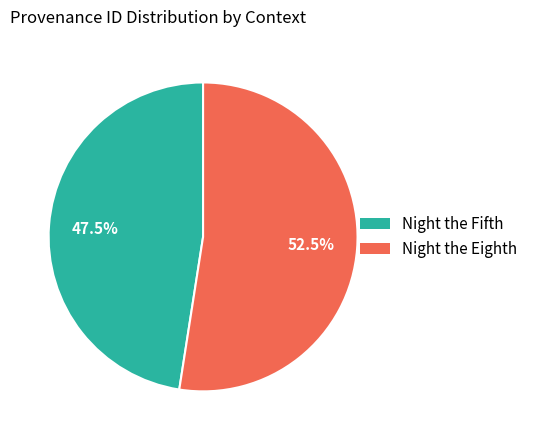

To the nearest percent, what is the average slice percentage?

50%